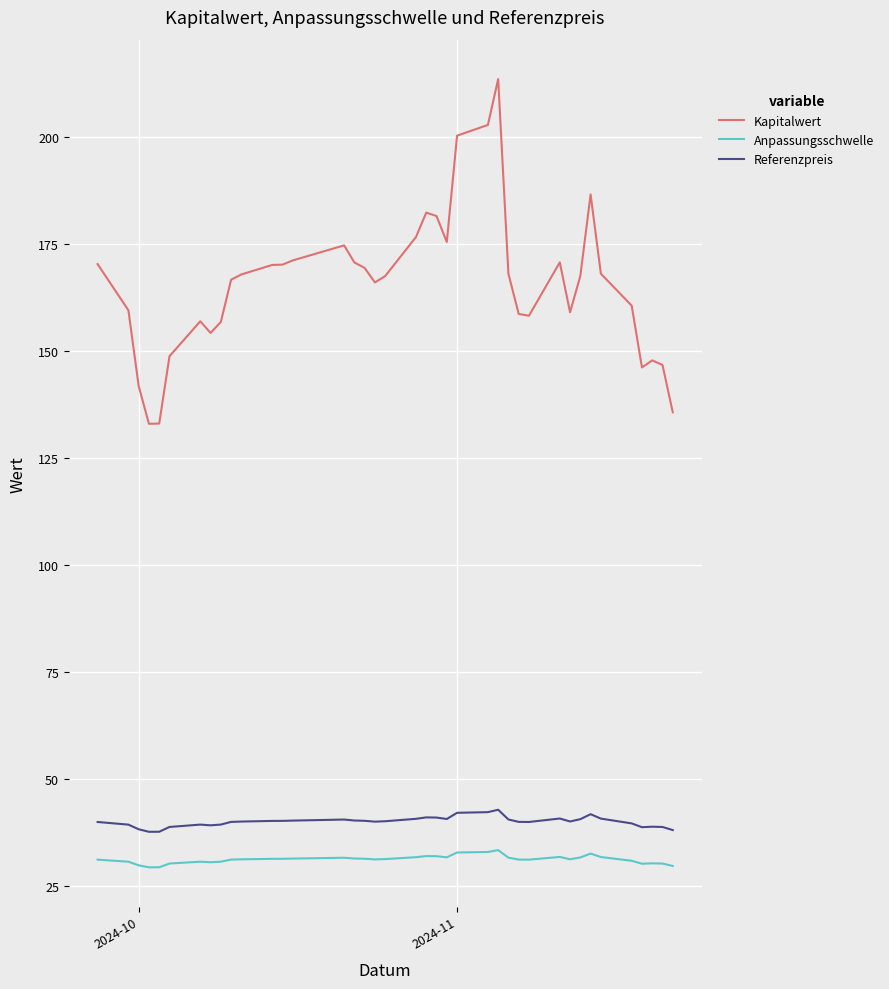

Which series has the largest total across all categories?

Kapitalwert